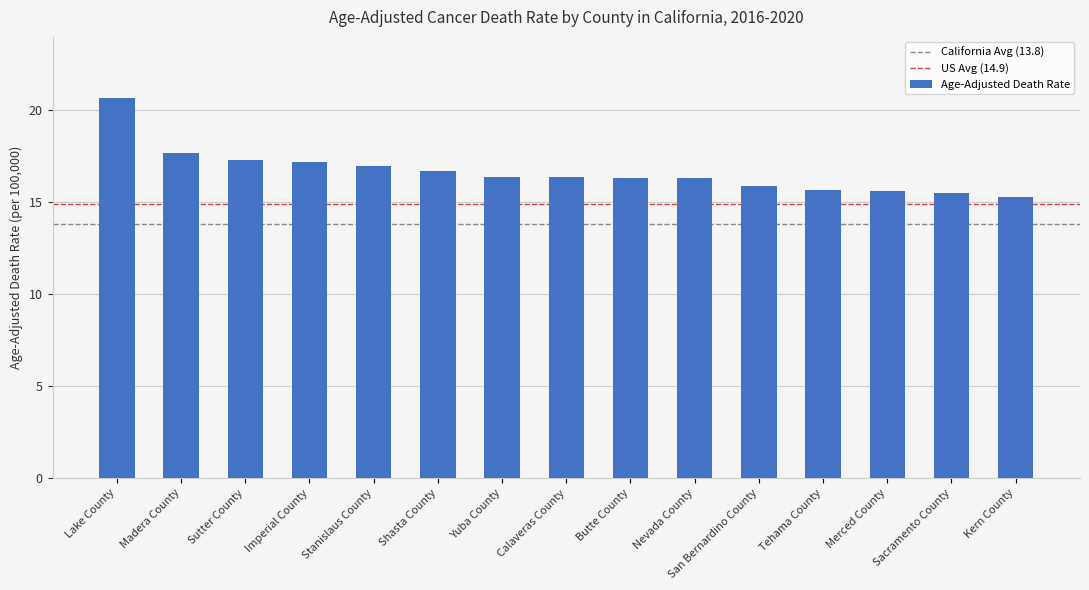

The value at Sutter County is 24.9. True or false?

False